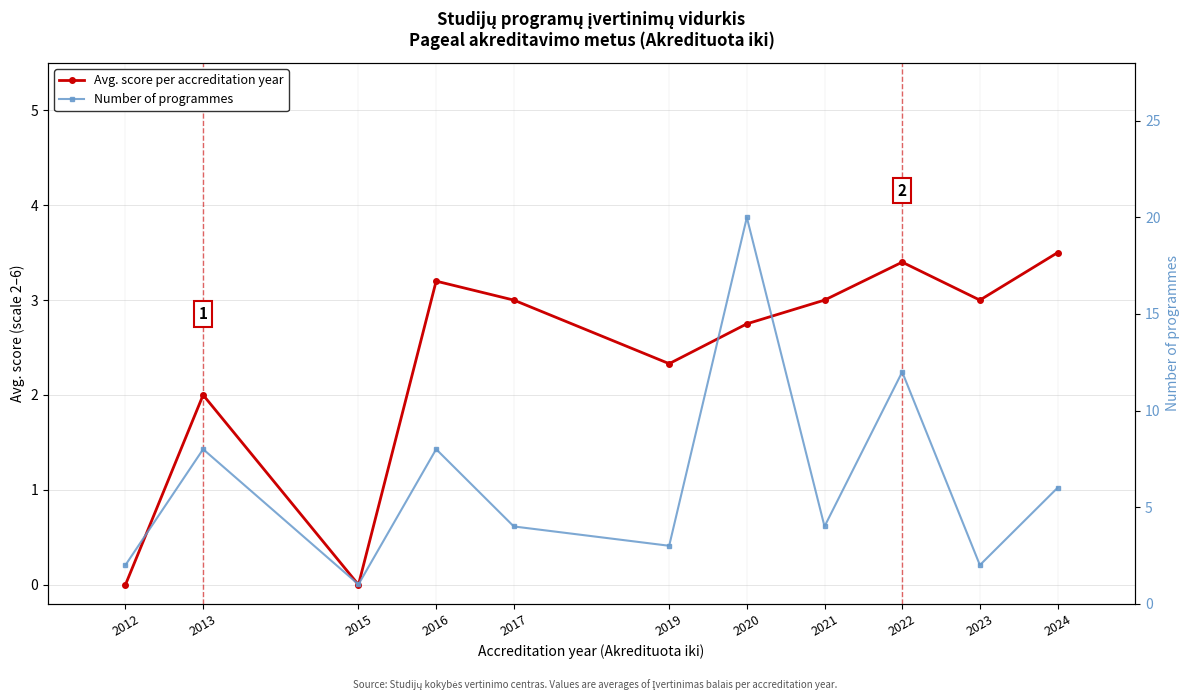

Which series ends up on top after the final intersection of Number of programmes and Avg. score per accreditation year?

Number of programmes